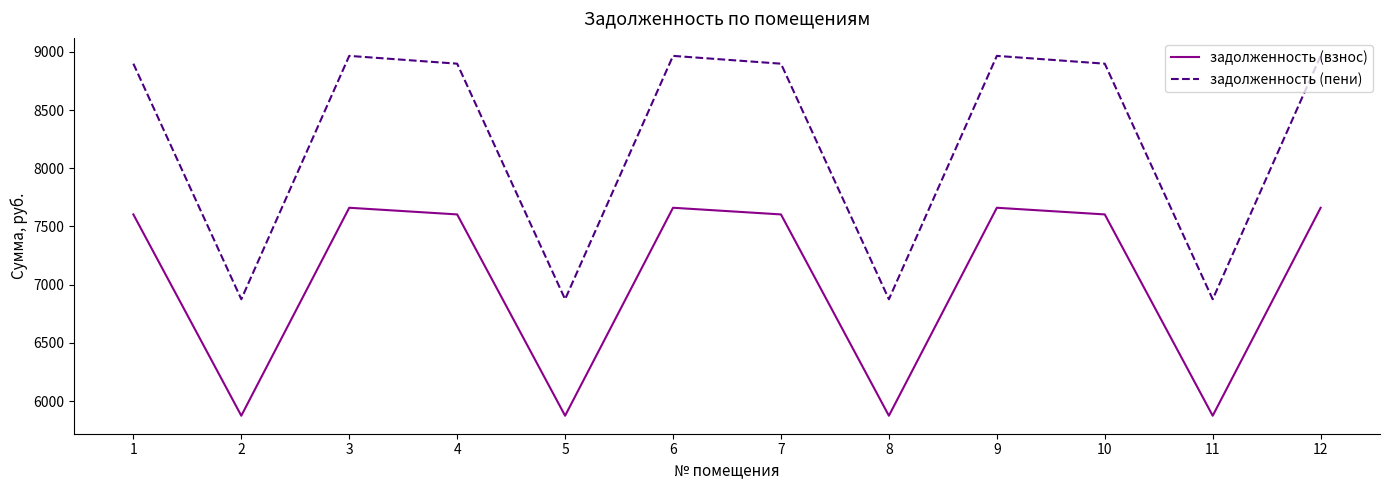

Reading left to right, list all the values displayed in this chart.

задолженность (взнос): 7603.5	5874.4	7660.7	7603.5	5874.4	7660.7	7603.5	5874.4	7660.7	7603.5	5874.4	7660.7
задолженность (пени): 8898.3	6874.7	8965.3	8898.3	6874.7	8965.3	8898.3	6874.7	8965.3	8898.3	6874.7	8965.3